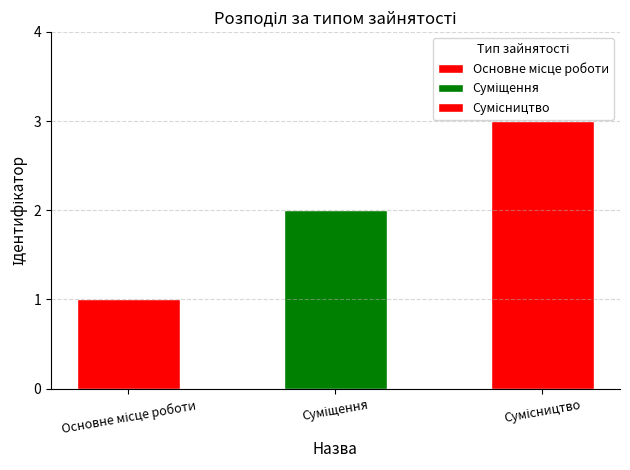

What is the sum of all values?

6